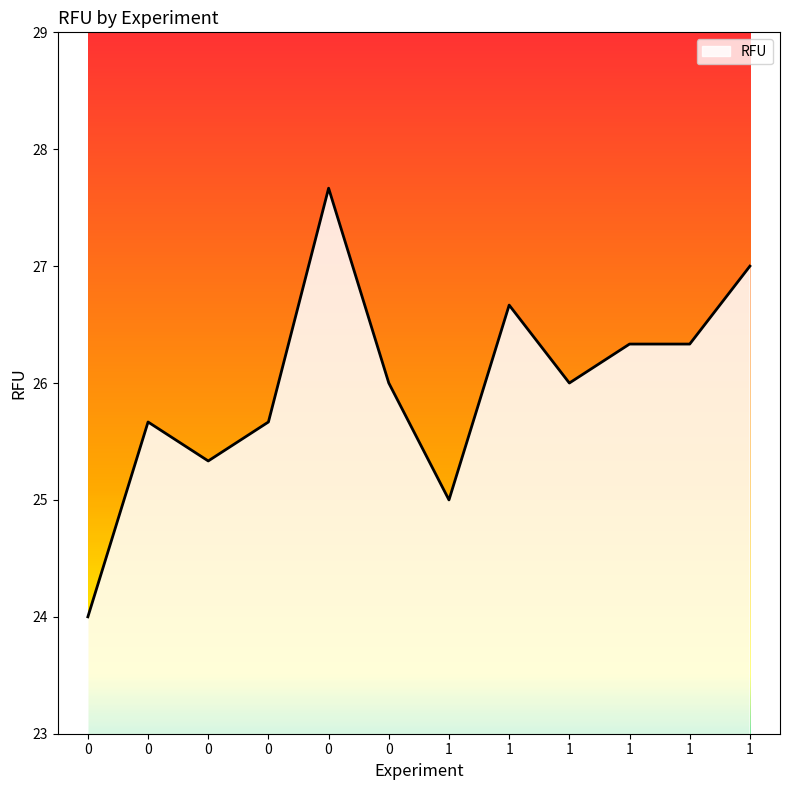

What is the maximum value shown in the chart?

27.7